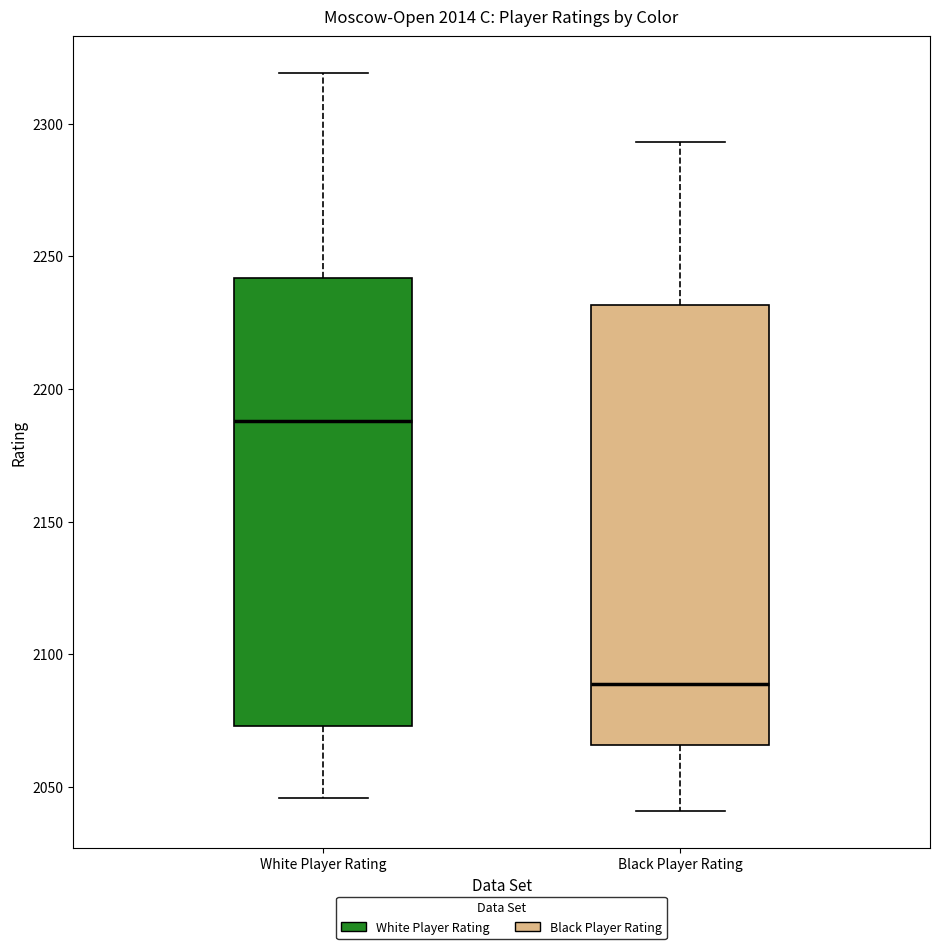

Reading left to right, read every box against the y-axis: the position of its median line, the range the box covers, and the ends of its whiskers. The values are not printed on the chart, so give them approximately, as read against the axis.

White Player Rating: median 2190, box 2075 to 2240, whiskers 2045 to 2320
Black Player Rating: median 2090, box 2065 to 2230, whiskers 2040 to 2295